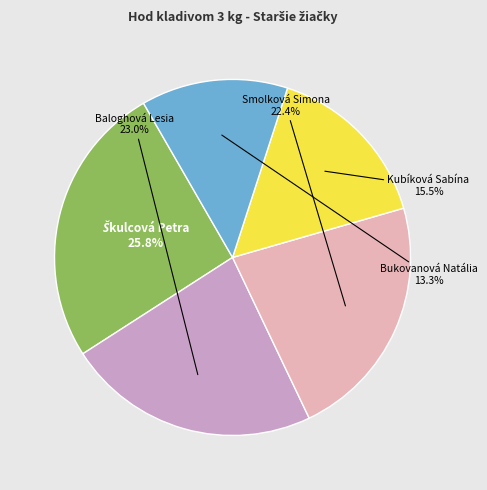

Is there a majority slice in this chart?

No